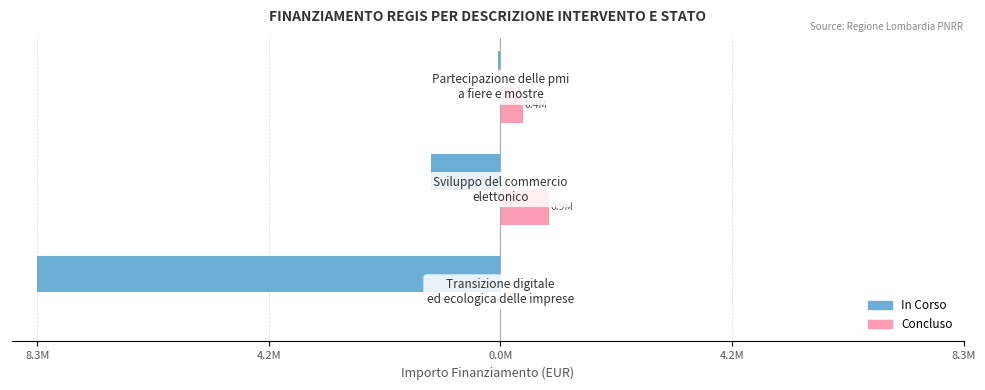

Reading right to left, what are all the values shown in this chart?

In Corso: 0.0M=-50000	4.2M=-1250000	8.3M=-8314800
Concluso: 0.0M=400000	4.2M=870000	8.3M=0